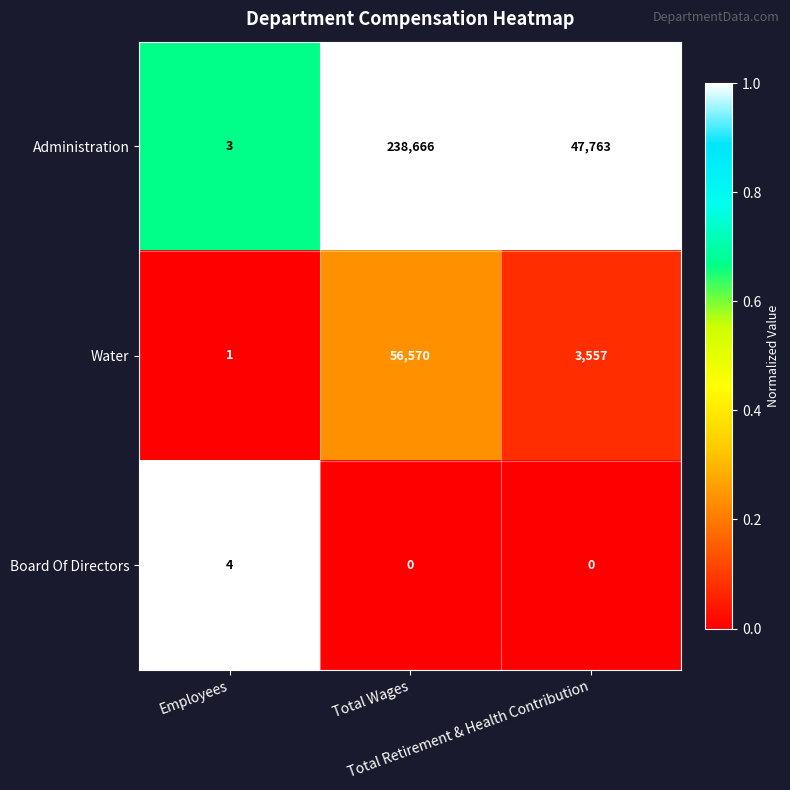

Count the number of data series in this chart.

3